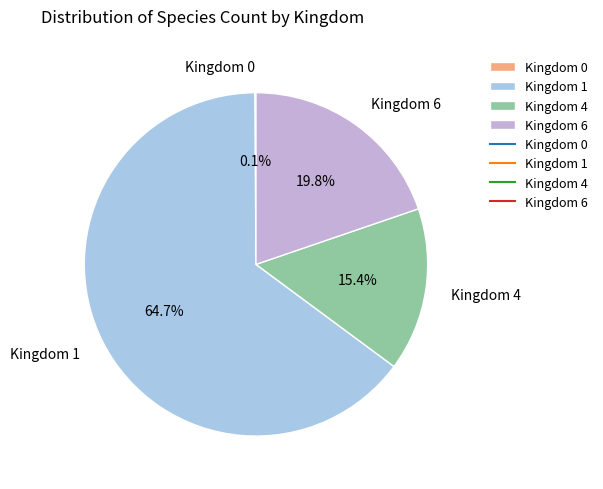

Does Kingdom 1 account for over 50% of the chart?

Yes